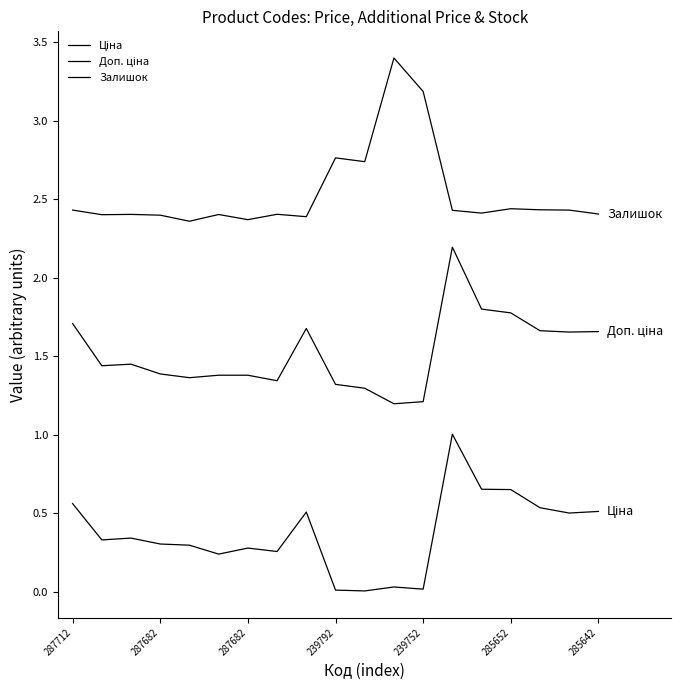

What is the highest value of the Ціна series?

1.0